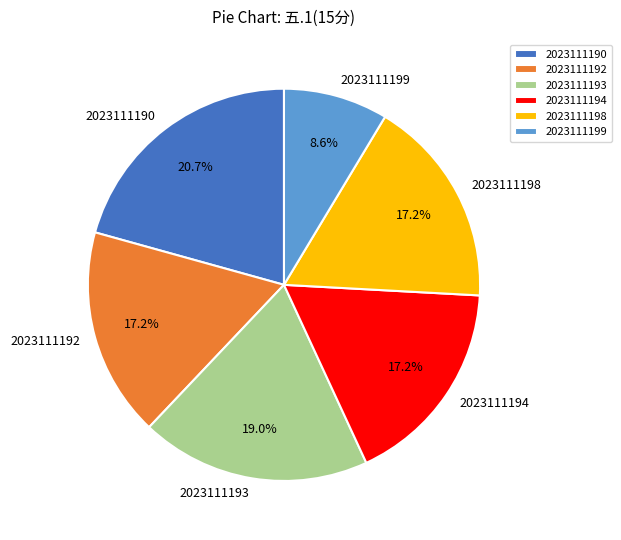

Is 2023111192 the majority of the pie?

No